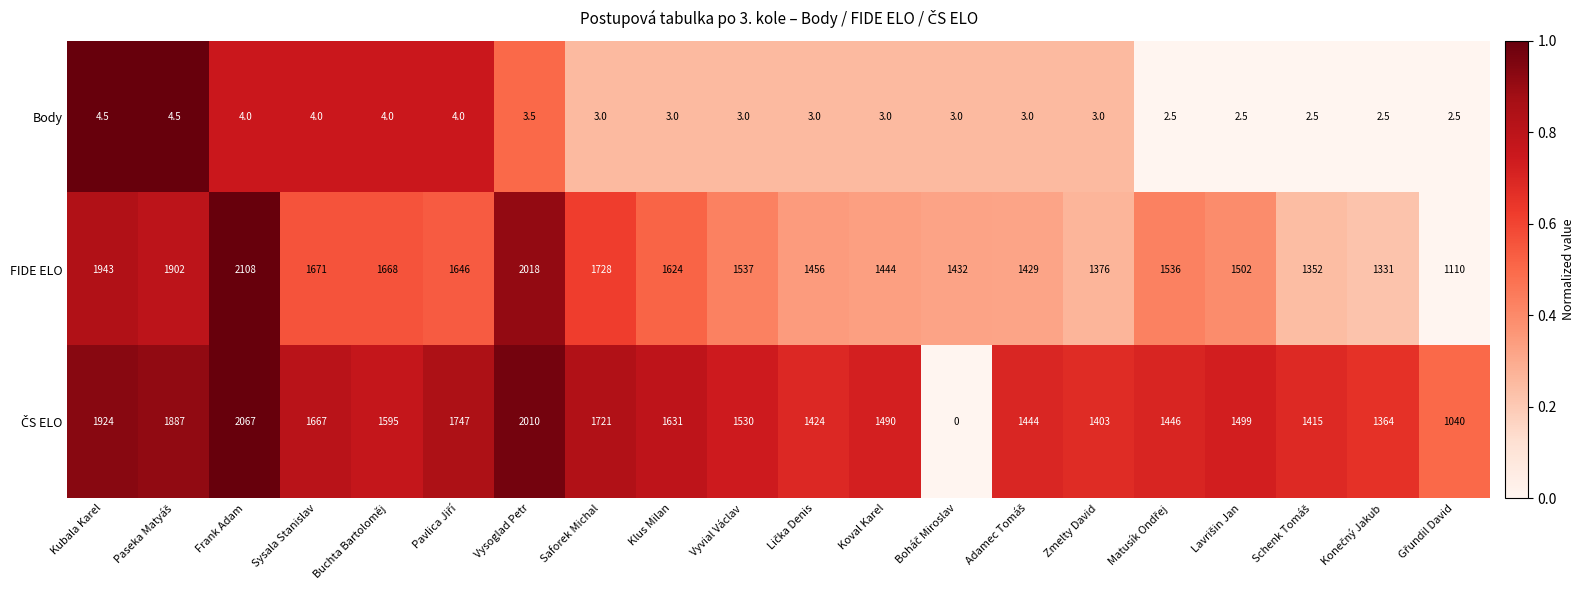

Which series has the largest total across all categories?

FIDE ELO